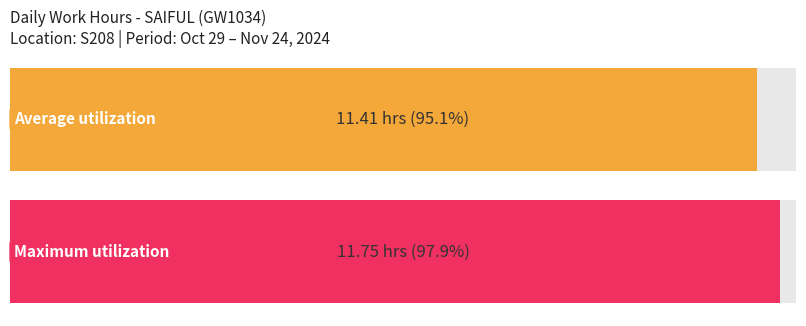

What is the maximum value shown in the chart?

11.8